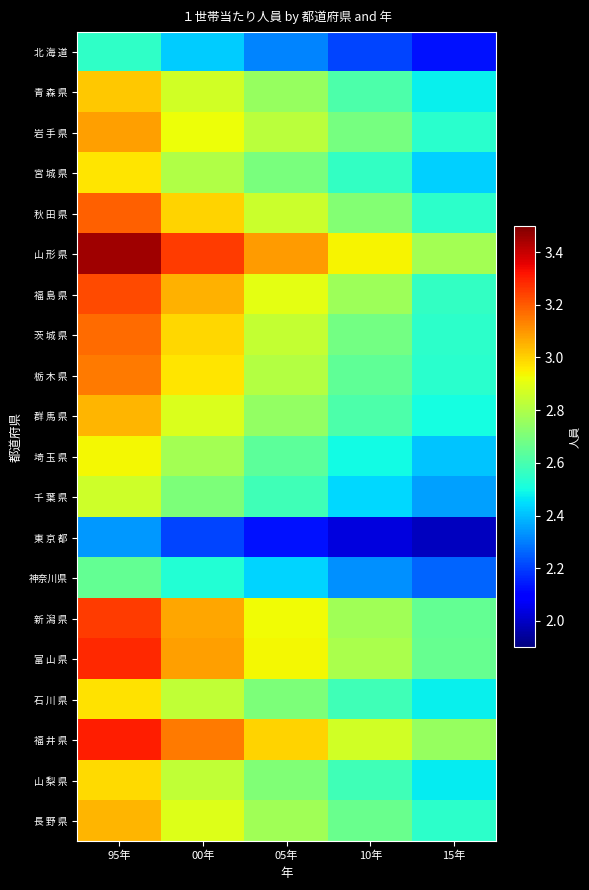

List the series in order of their peak value, lowest first.

東 京 都, 北 海 道, 神奈川県, 千 葉 県, 埼 玉 県, 宮 城 県, 石 川 県, 山 梨 県, 青 森 県, 長 野 県, 群 馬 県, 岩 手 県, 栃 木 県, 茨 城 県, 秋 田 県, 福 島 県, 新 潟 県, 富 山 県, 福 井 県, 山 形 県